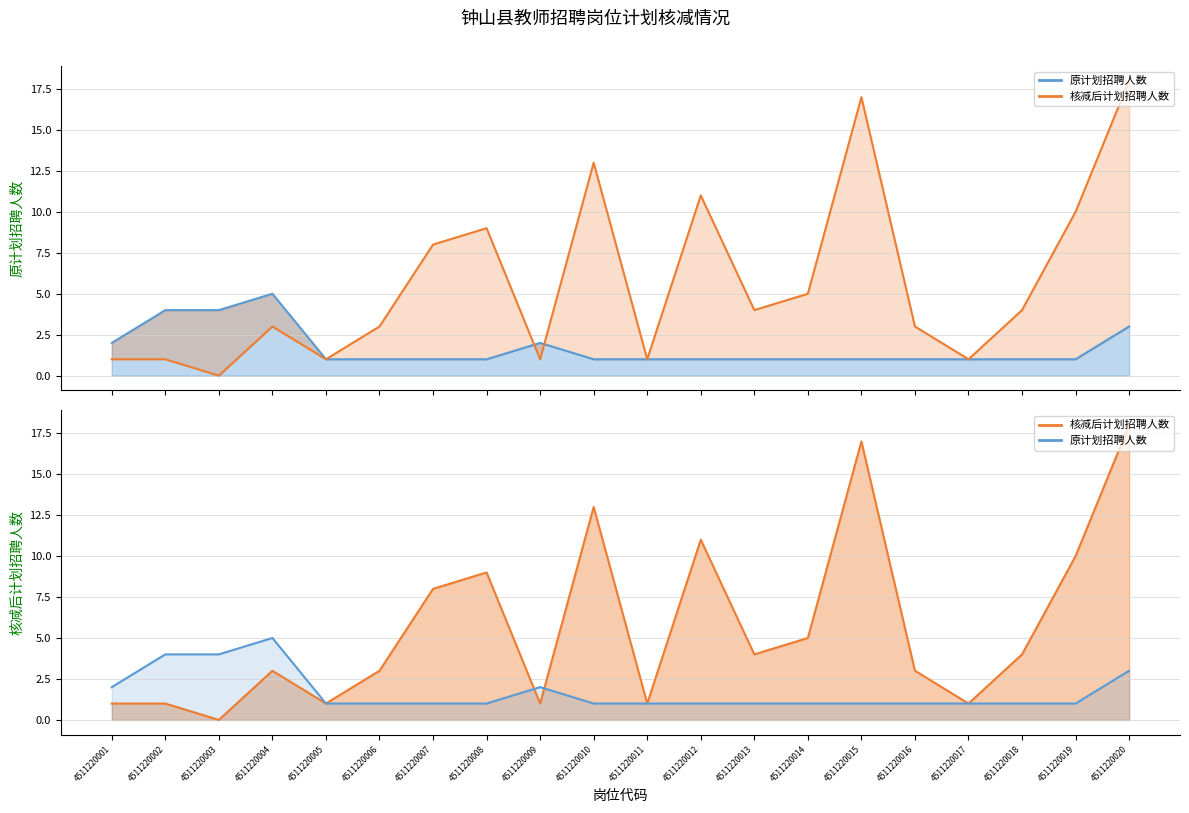

Which category has the highest value in the 原计划招聘人数 series?

4511220004